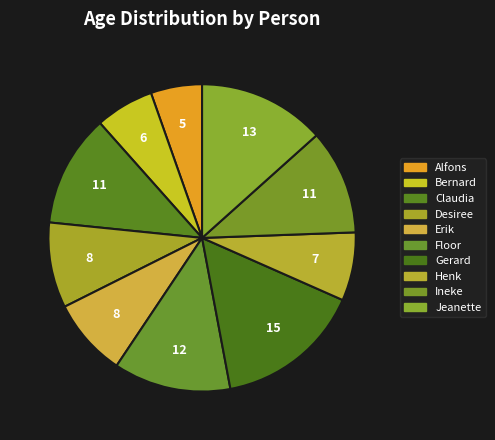

How many segments does this pie chart have?

10